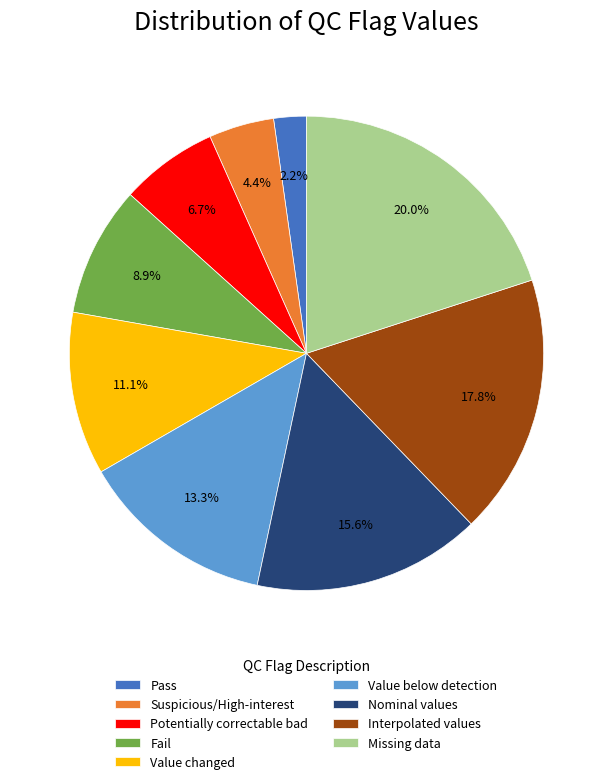

Approximately how many times larger is the value at Interpolated values compared to Fail?

2.0